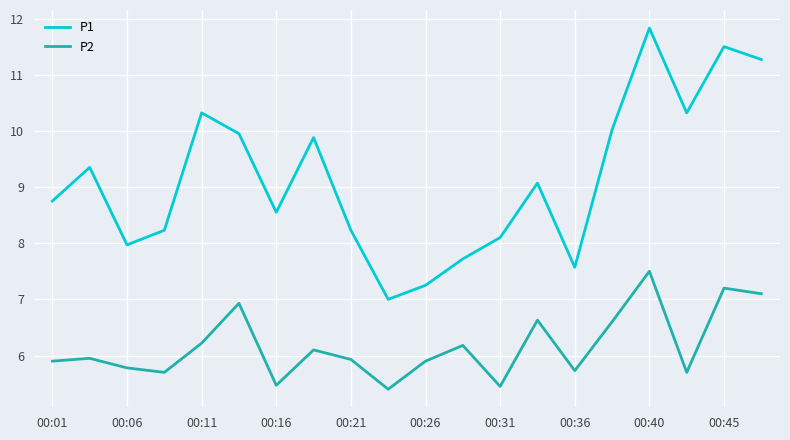

True or false: P2 and P1 intersect in this chart.

False